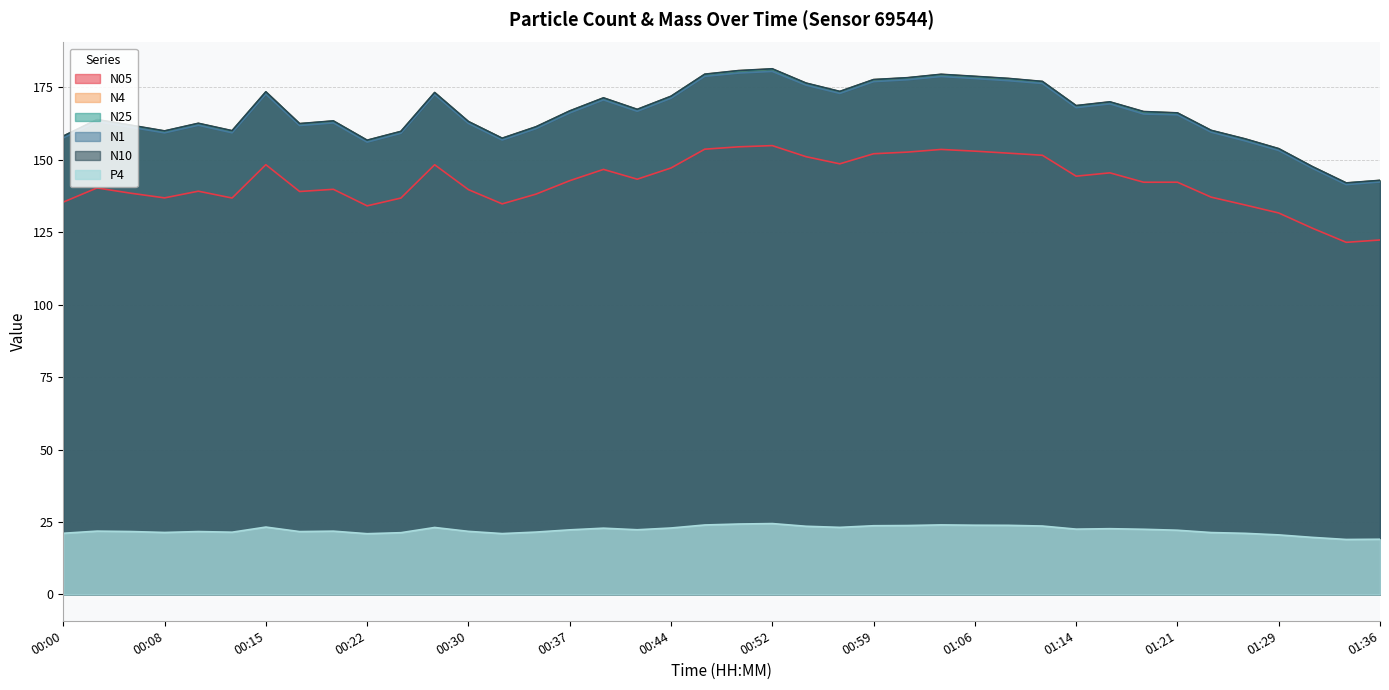

Which series has the largest total across all categories?

N10